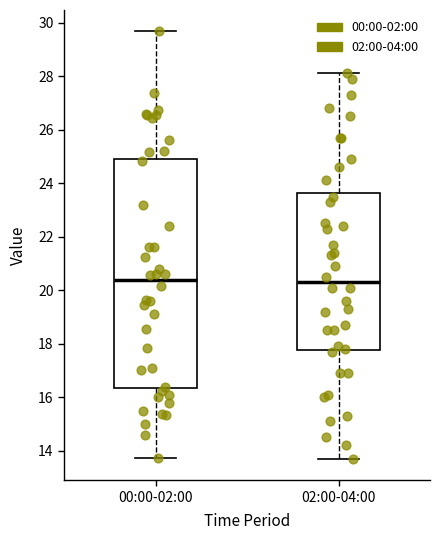

Comparing the boxes themselves (not the whiskers), which one is the tallest?

00:00-02:00